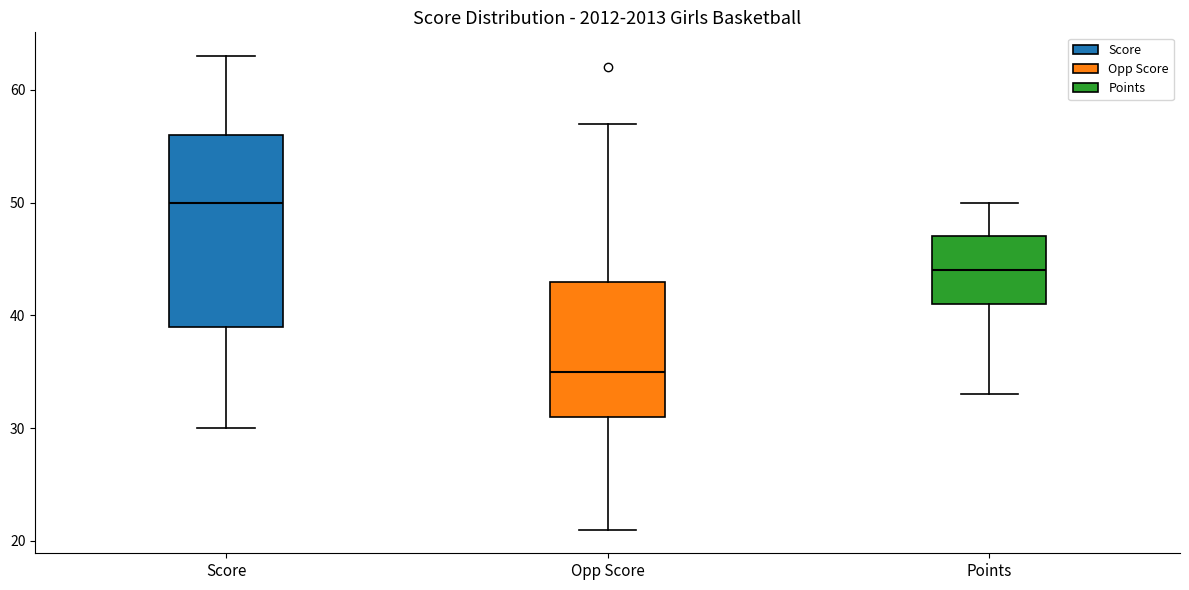

Comparing the boxes themselves (not the whiskers), which one is the tallest?

Score